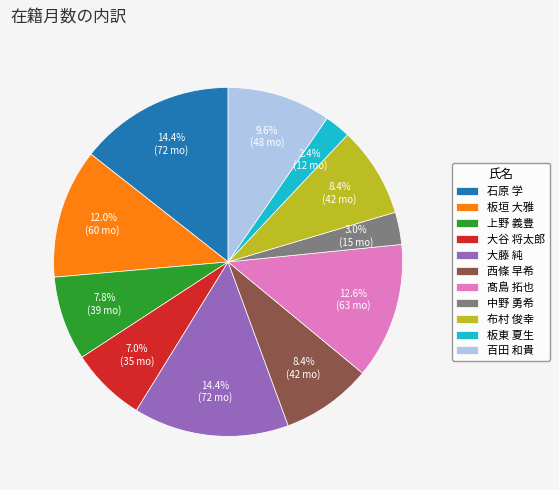

What is the smallest slice in the pie chart?

板東 夏生